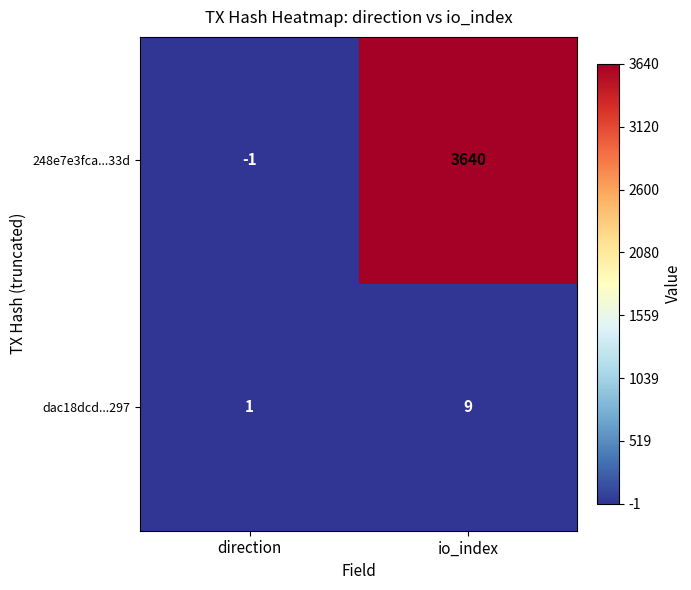

What is the maximum value shown in the chart?

3640